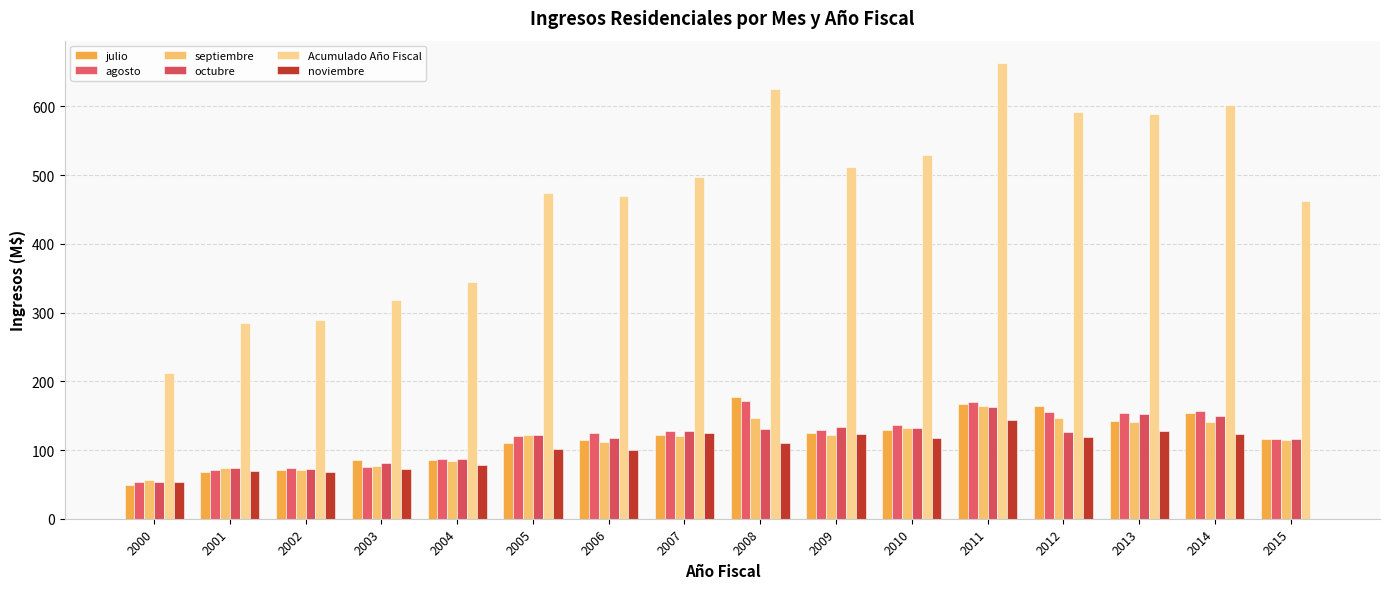

At which label is septiembre closest to 110?

2006